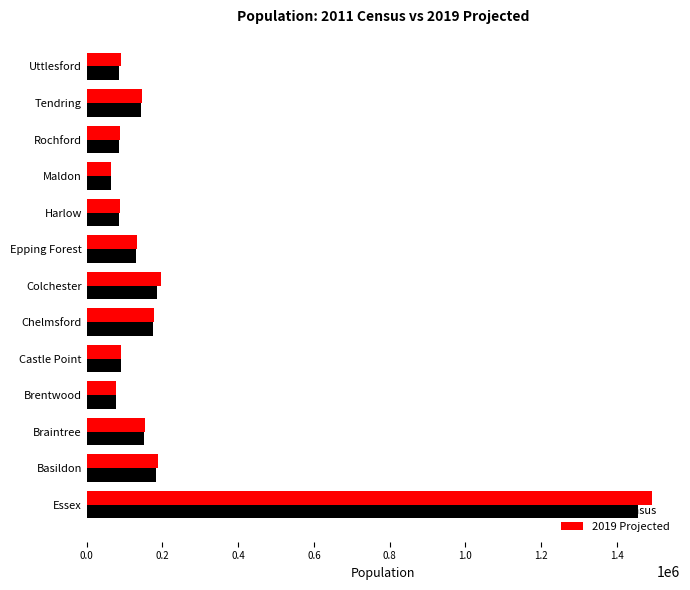

What is the sum of the 2019 Projected values at Epping Forest and Colchester?

327900